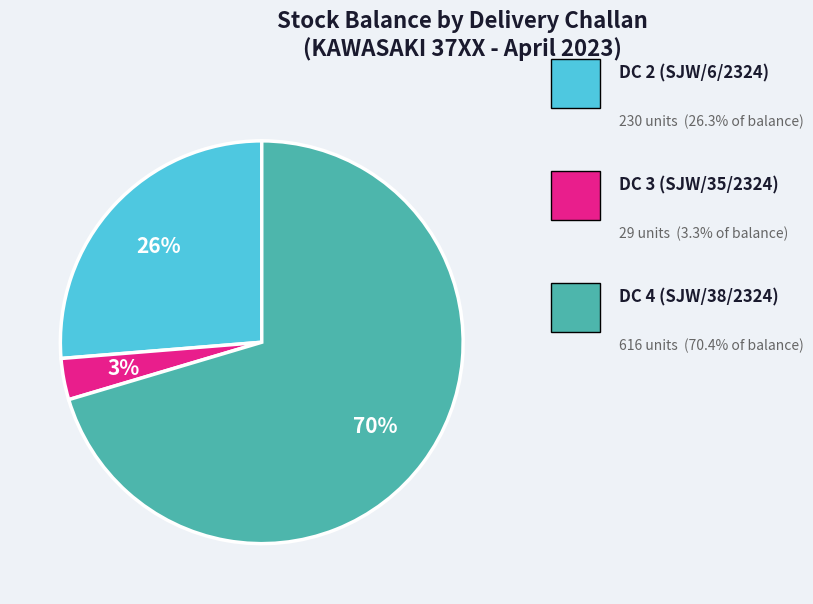

To the nearest percent, what is the average slice percentage?

33%